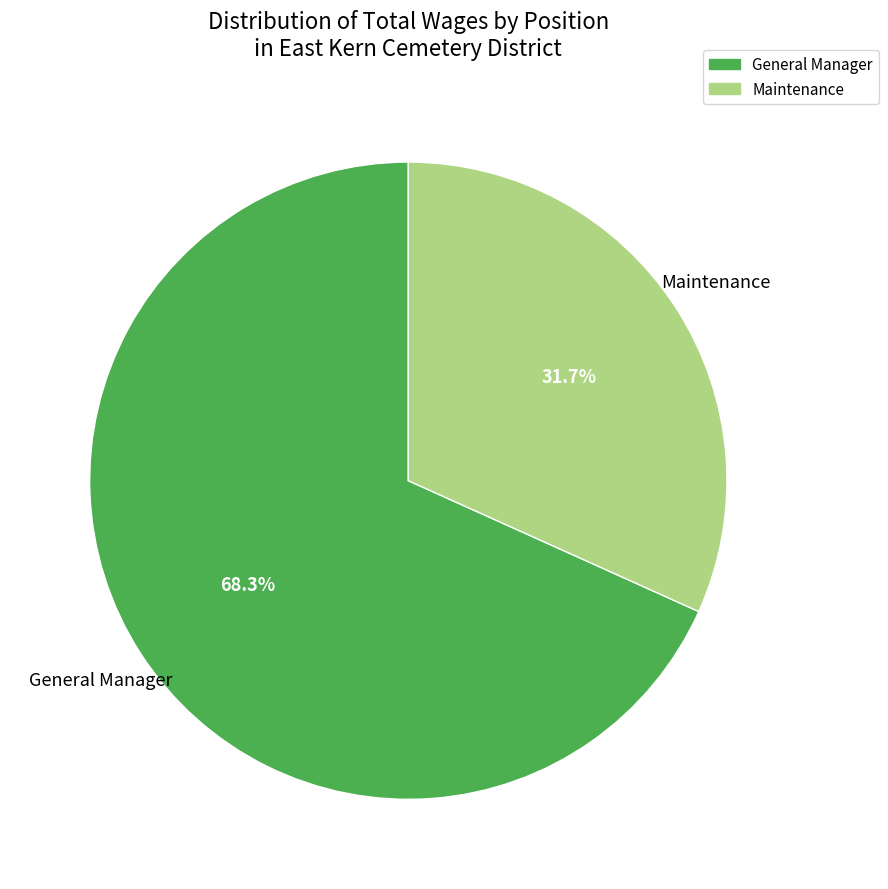

To the nearest percent, what is the difference between the General Manager and Maintenance slice percentages?

37%